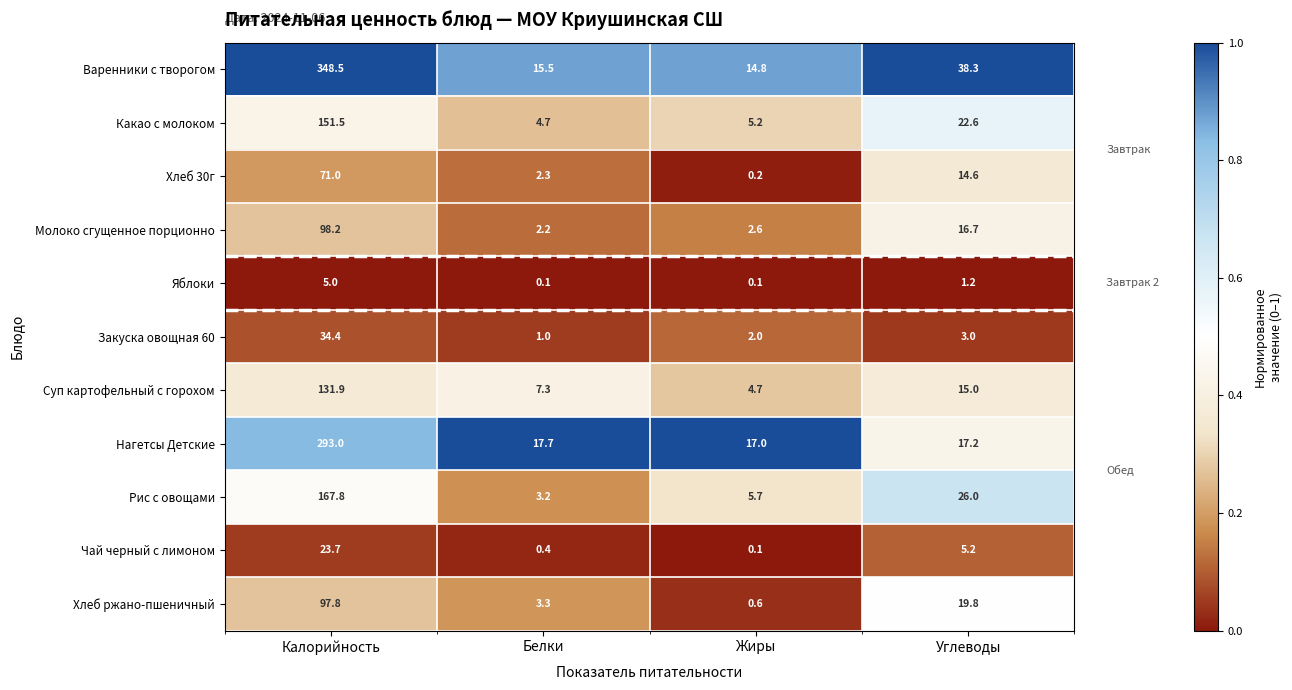

What is the difference between the Чай черный с лимоном values at Калорийность and Белки?

23.3